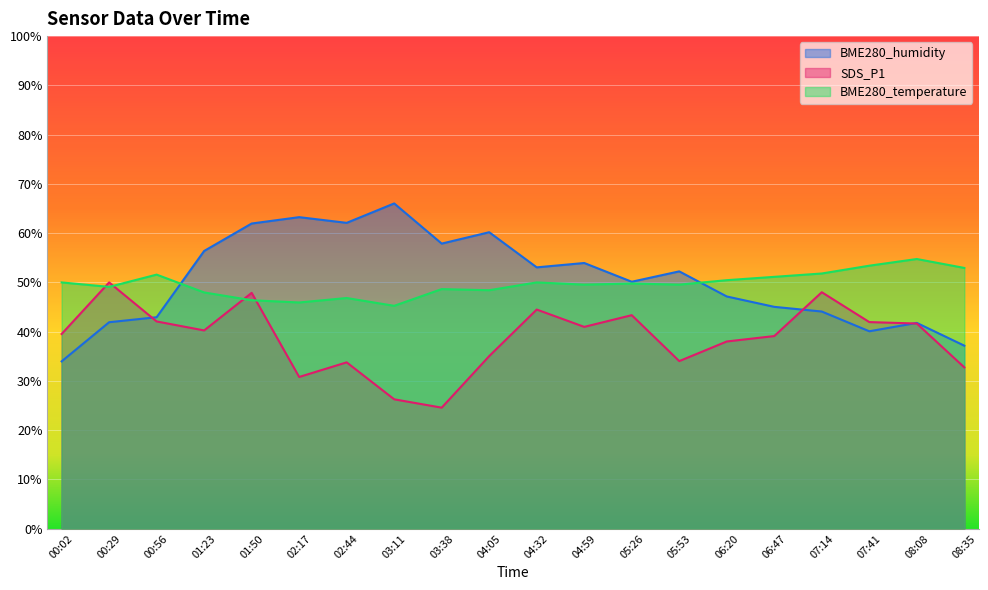

At how many categories does at least one series exceed 44?

20